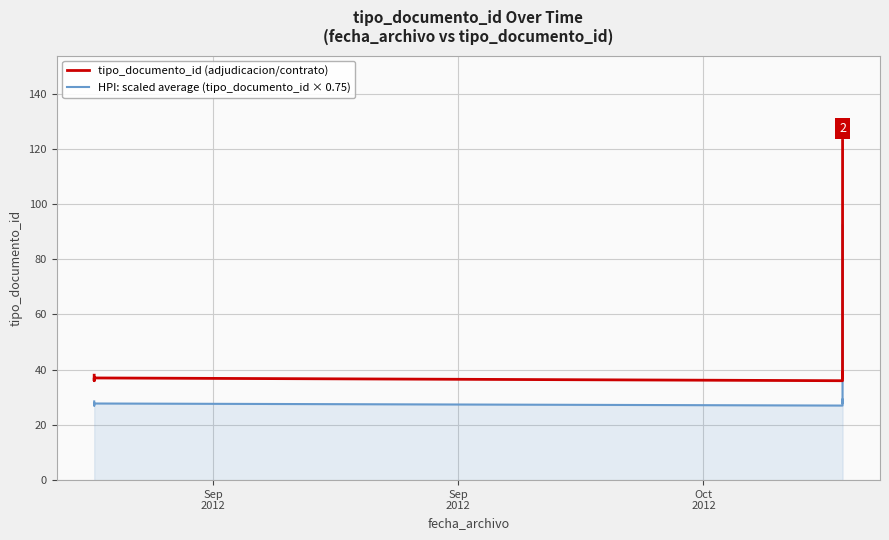

Reading left to right, extract all data points from this chart.

tipo_documento_id (adjudicacion/contrato): 38.0	36.0	37.0	36.0	39.0	37.0	123.0
HPI: scaled average (tipo_documento_id × 0.75): 28.5	27.0	27.8	27.0	29.2	27.8	92.2